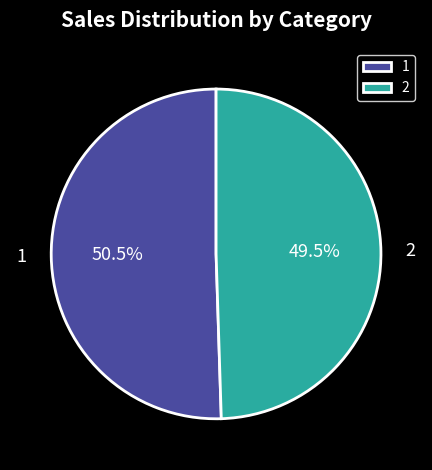

To the nearest percent, what is the difference between the largest and smallest slice percentages?

1%